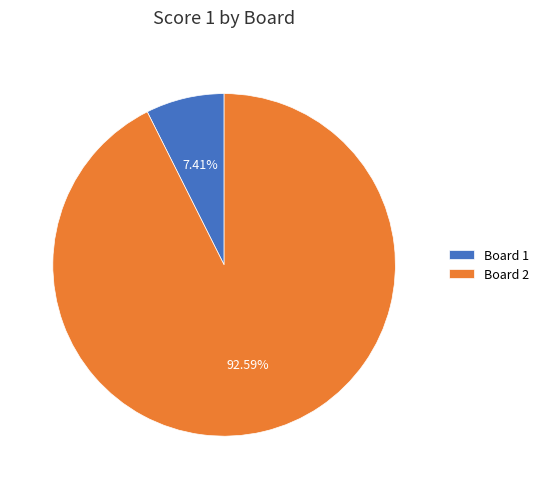

Approximately how many times larger is the value at Board 2 compared to Board 1?

12.5